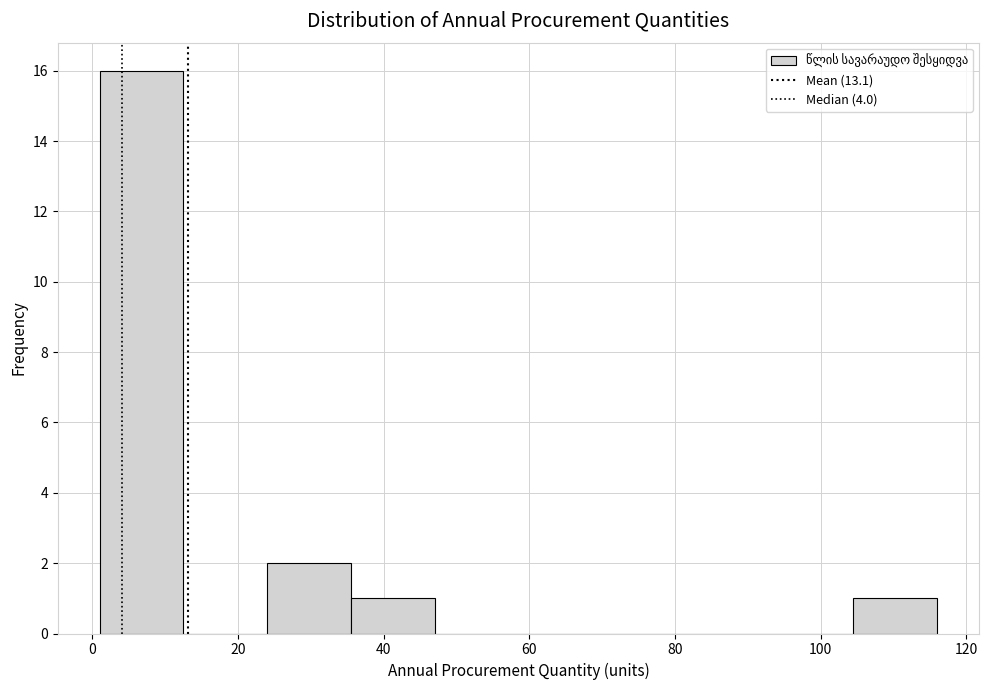

Over which range of the x-axis is the bar tallest?

1.0 to 12.5